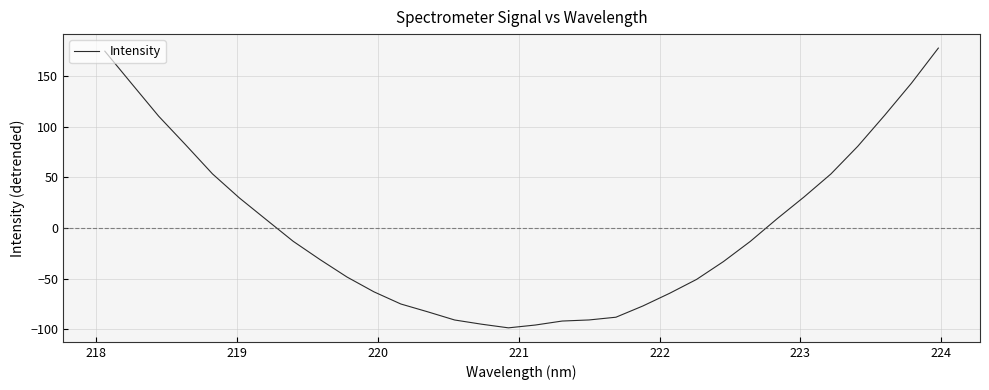

What is the difference between the maximum and second lowest values?

273.4